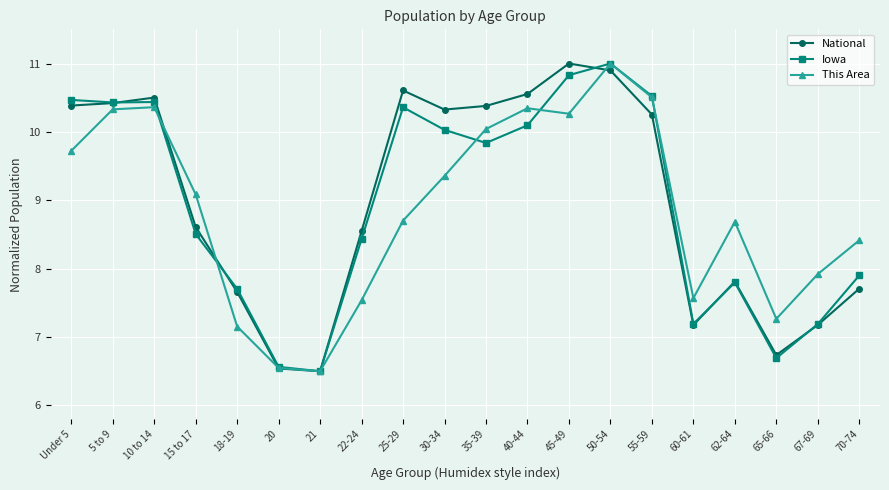

Which series has the largest total across all categories?

National